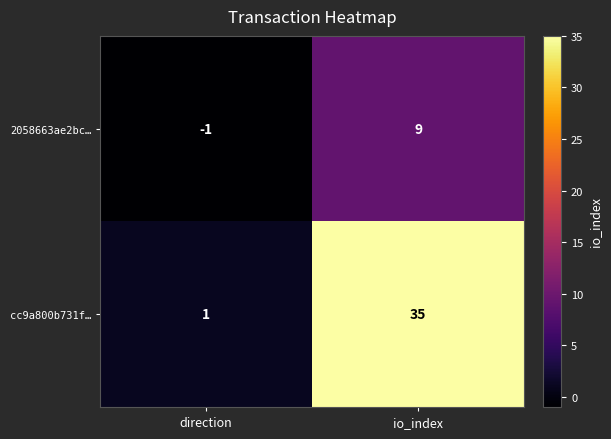

At how many categories does at least one series exceed 22?

1